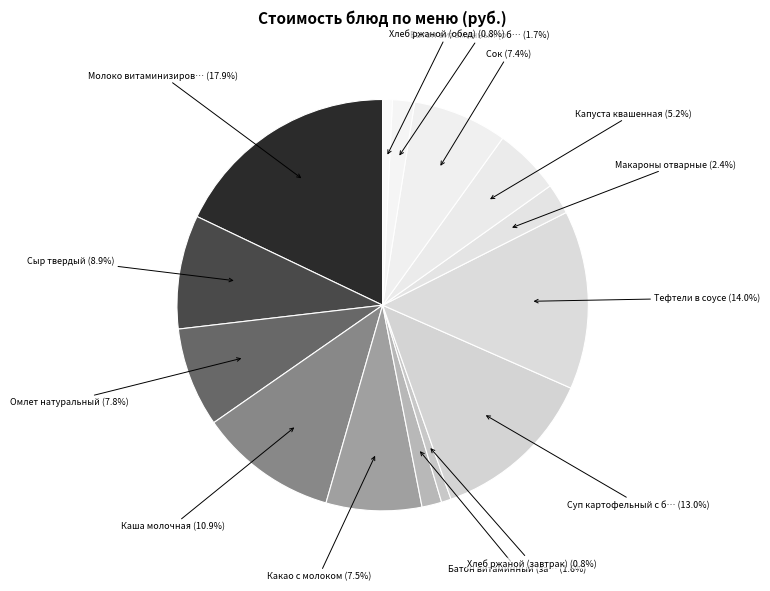

What is the smallest slice in the pie chart?

Хлеб ржаной (завтрак)